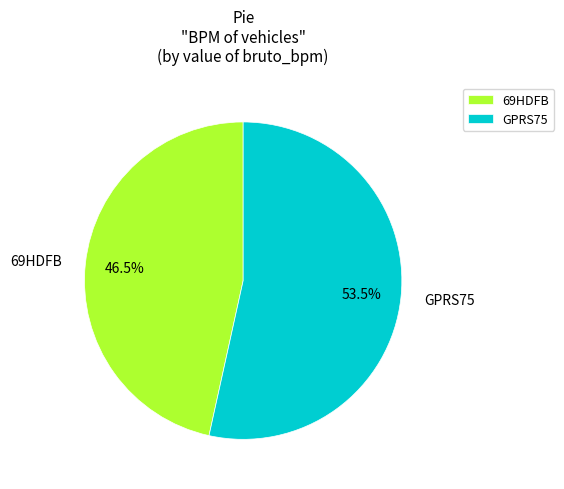

Is GPRS75 the majority of the pie?

Yes